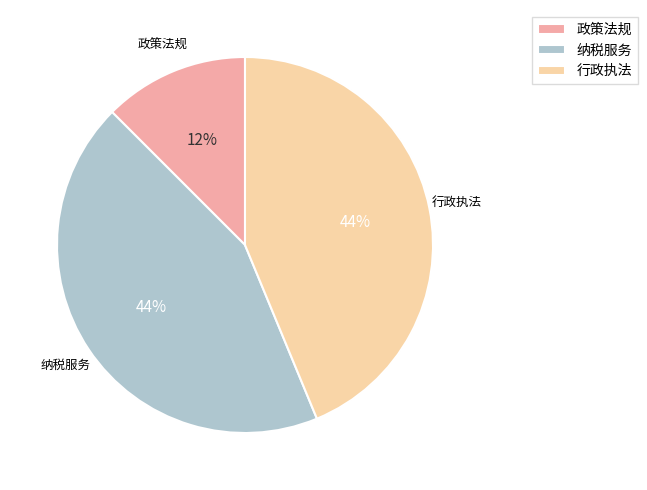

Which has a higher value, 行政执法 or 政策法规?

行政执法